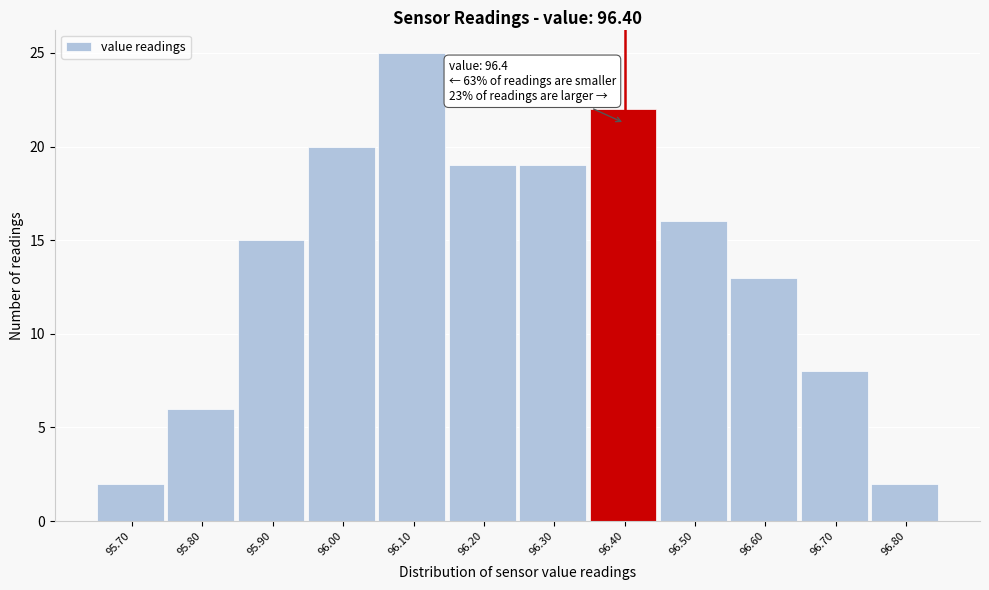

Over which range of the x-axis is the bar tallest?

96.05 to 96.15